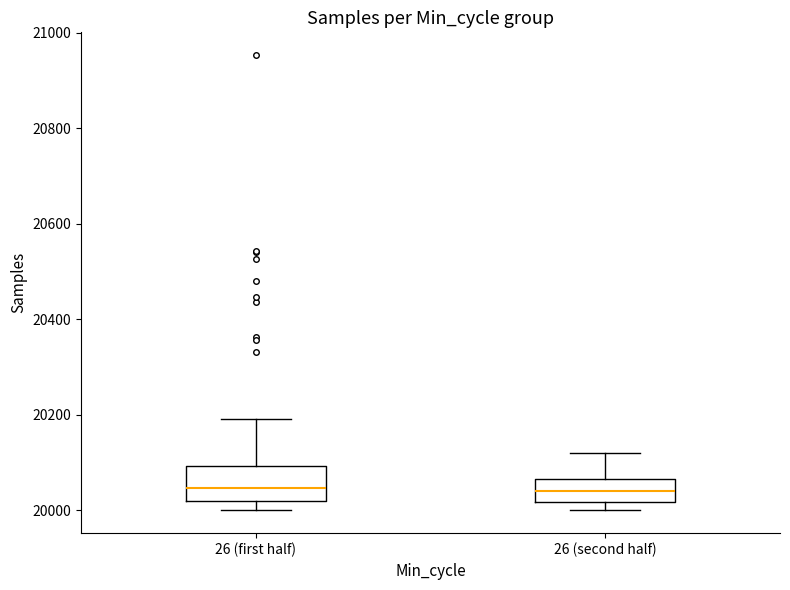

Comparing the boxes themselves (not the whiskers), which one is the tallest?

26 (first half)